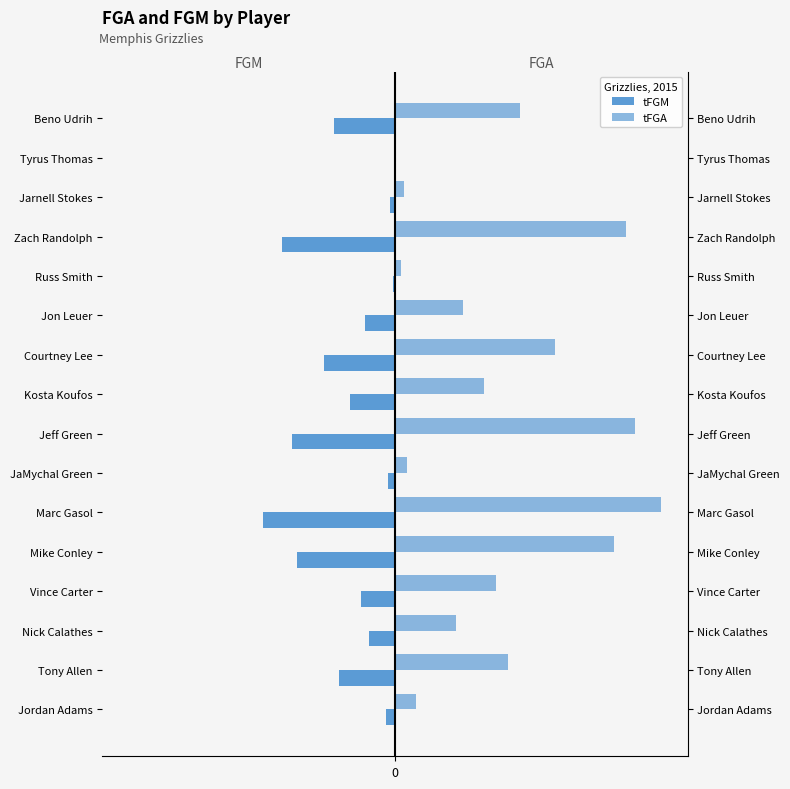

Between Marc Gasol and Beno Udrih, which is larger?

Beno Udrih